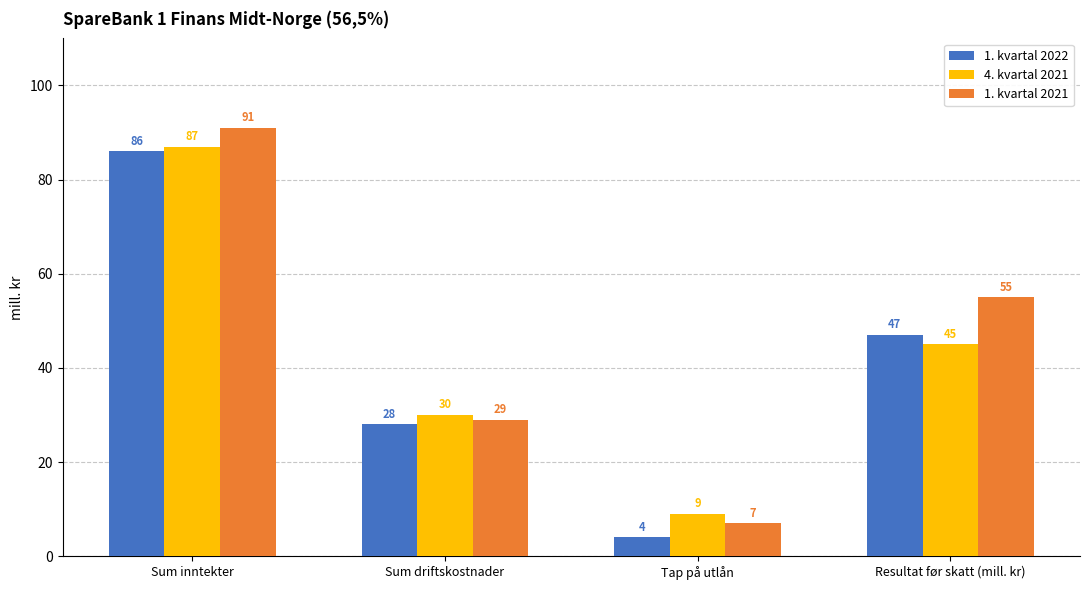

Reading left to right, extract all data points from this chart.

1. kvartal 2022: Sum inntekter=86	Sum driftskostnader=28	Tap på utlån=4	Resultat før skatt (mill. kr)=47
4. kvartal 2021: Sum inntekter=87	Sum driftskostnader=30	Tap på utlån=9	Resultat før skatt (mill. kr)=45
1. kvartal 2021: Sum inntekter=91	Sum driftskostnader=29	Tap på utlån=7	Resultat før skatt (mill. kr)=55